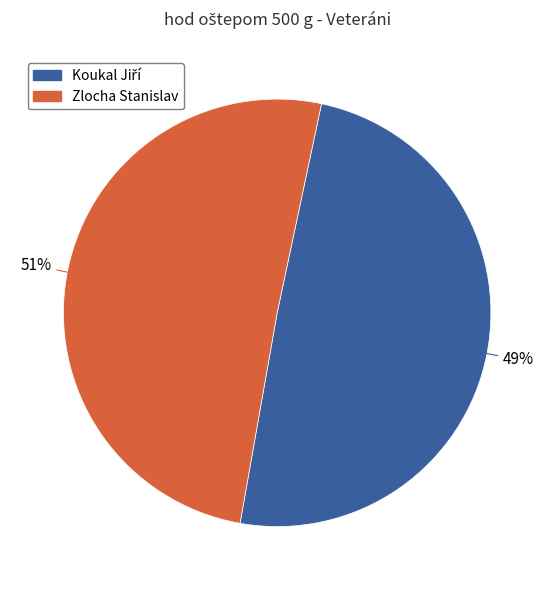

To the nearest percent, what is the average slice percentage?

50%